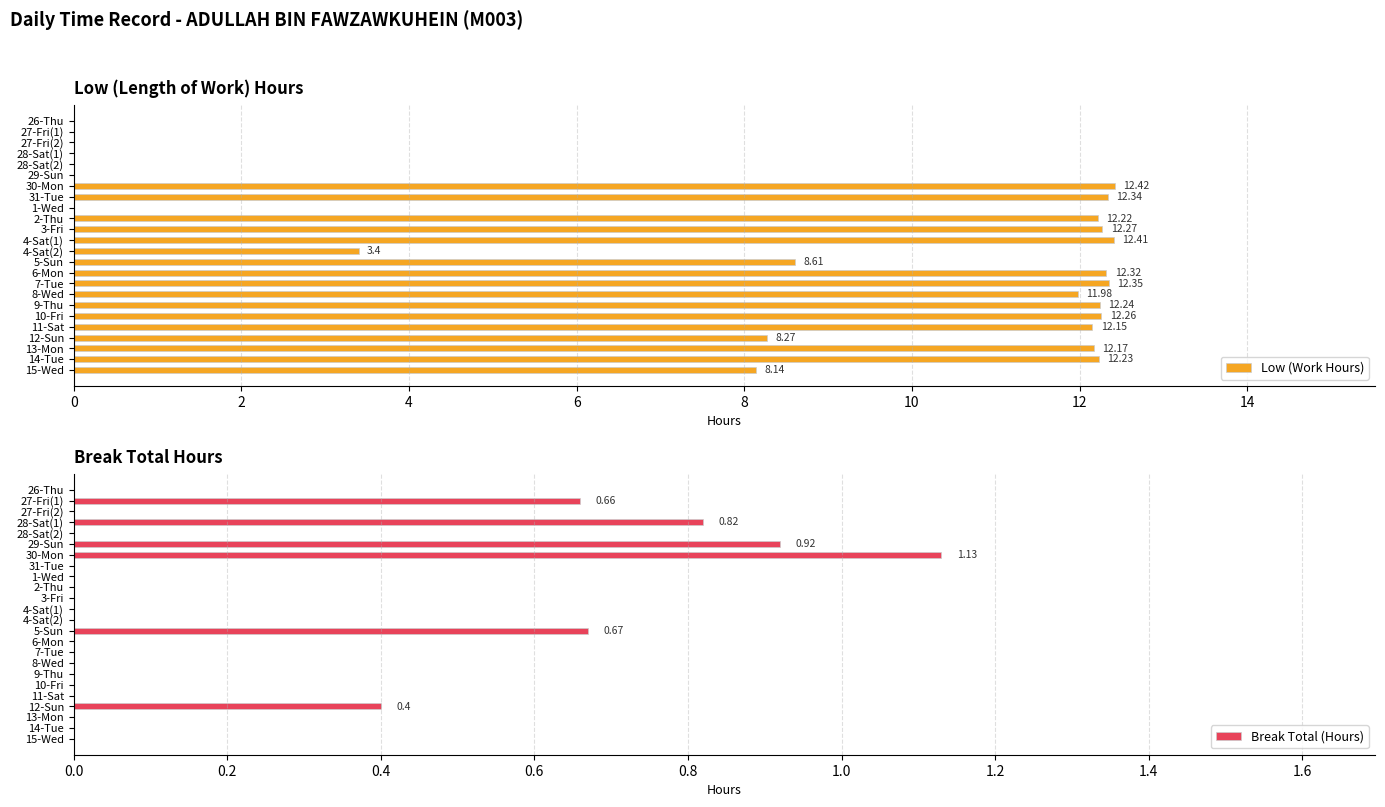

How many distinct data groups are displayed?

2